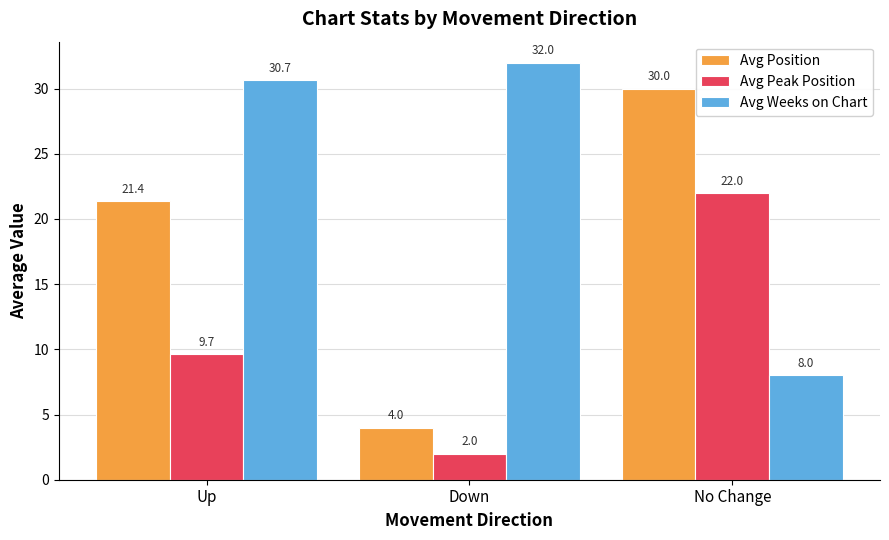

What are all the series names shown in the legend?

Avg Position, Avg Peak Position, Avg Weeks on Chart